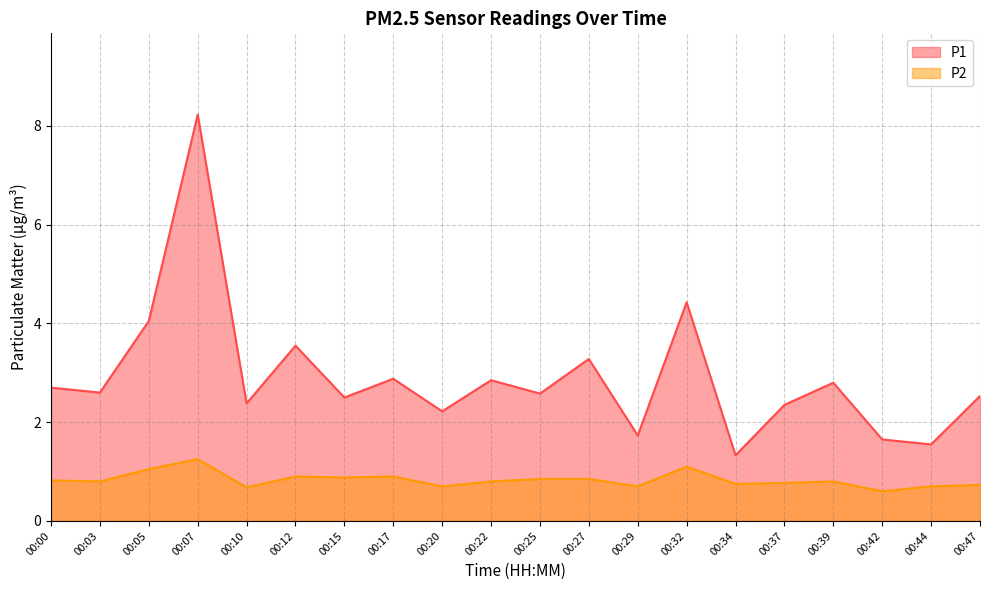

The P1 series shows 3.7 at 00:47. True or false?

False